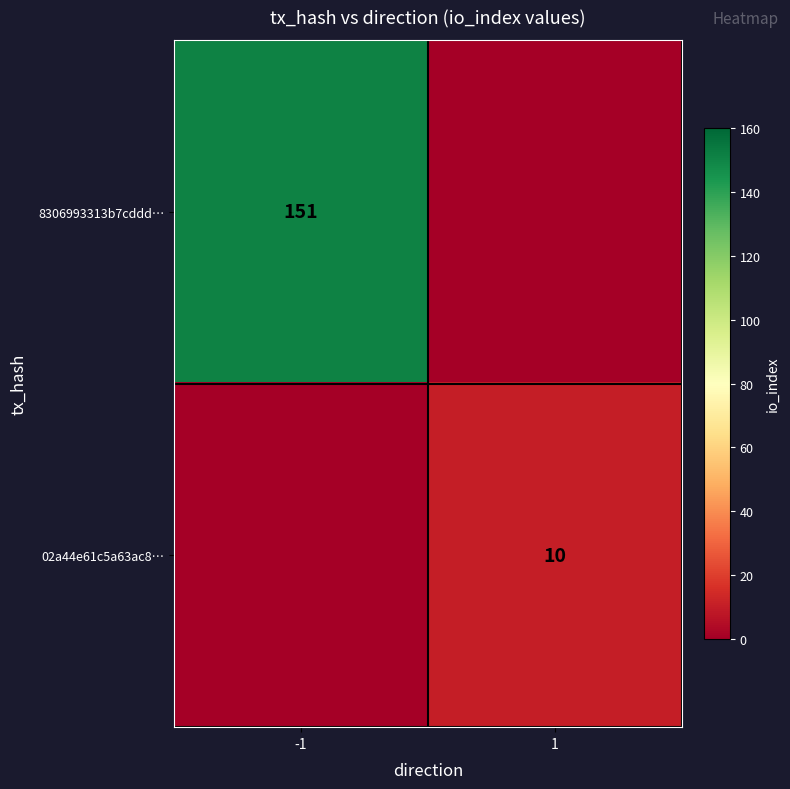

True or false: 02a44e61c5a63ac8… has a value of 10 at 1.

True